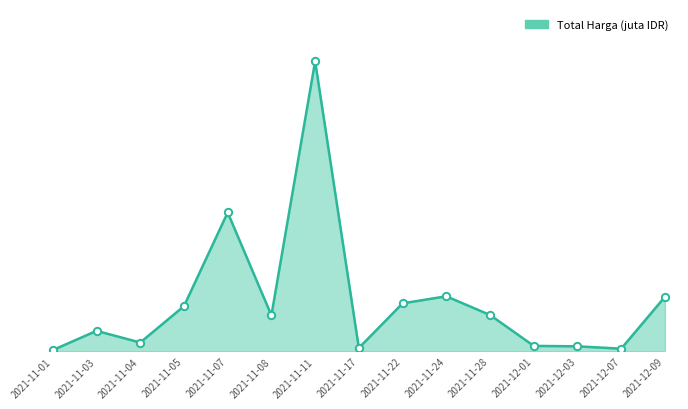

Between 2021-11-28 and 2021-11-01, which is larger?

2021-11-28